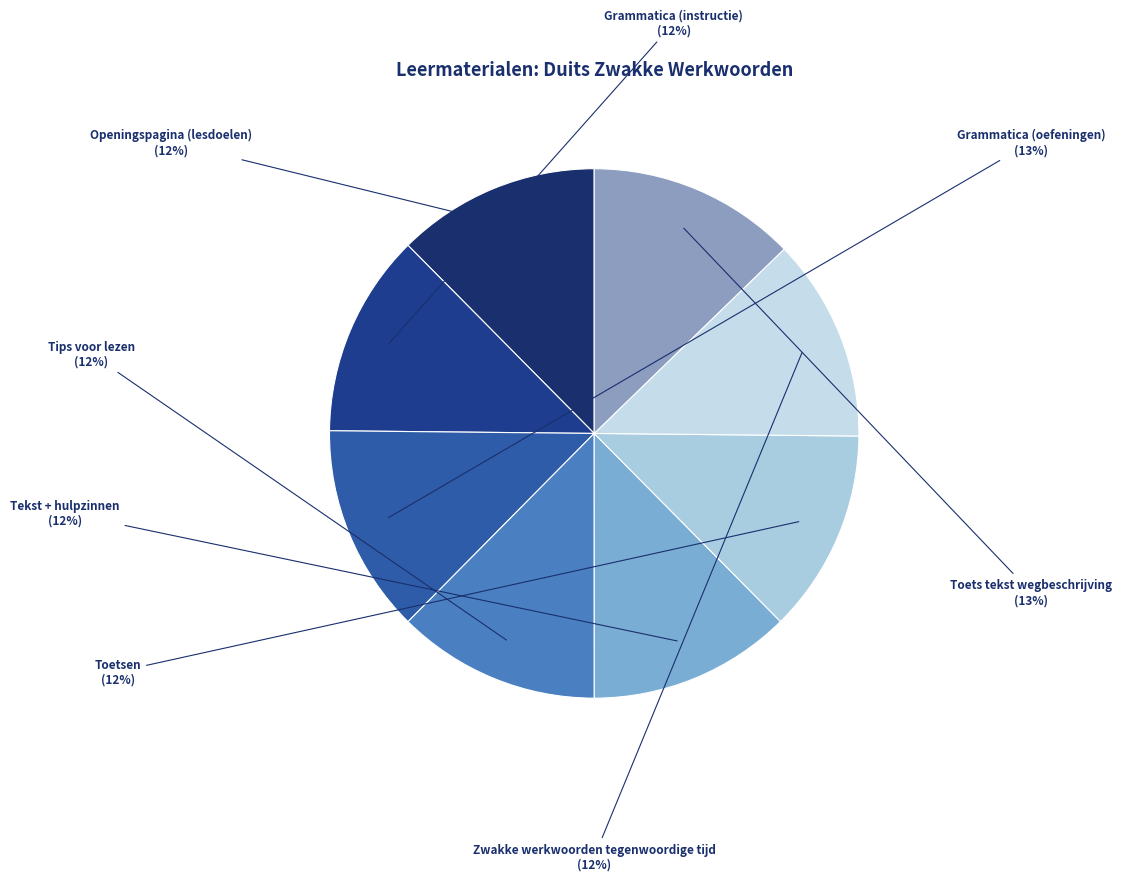

The Openingspagina (lesdoelen) slice represents 23% of the pie. True or false?

False